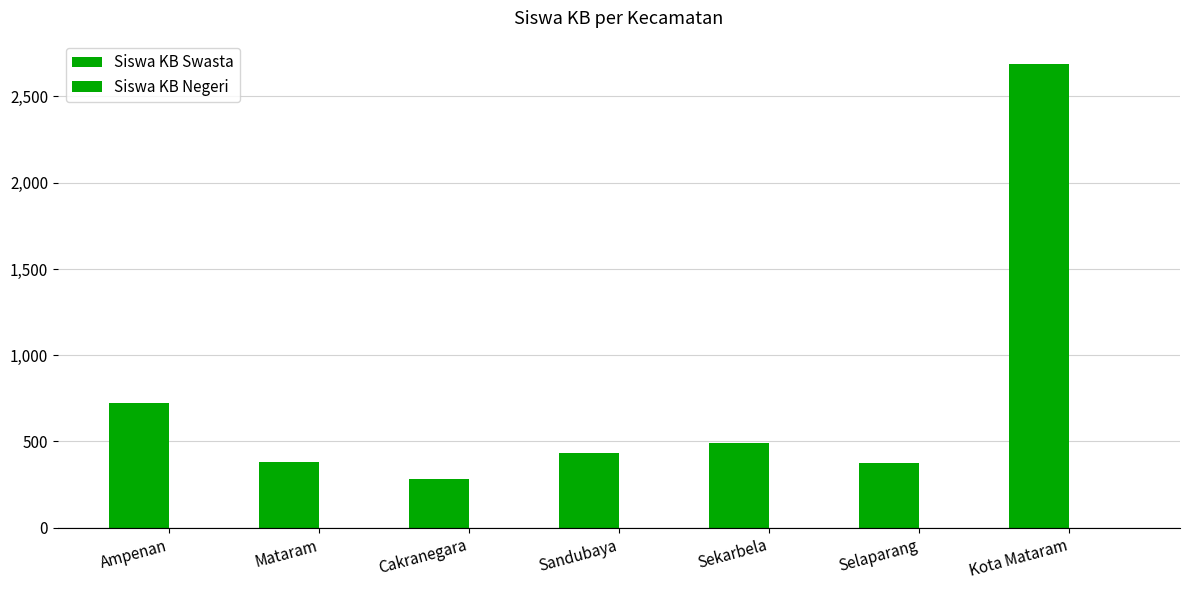

How many values are below 433?

3